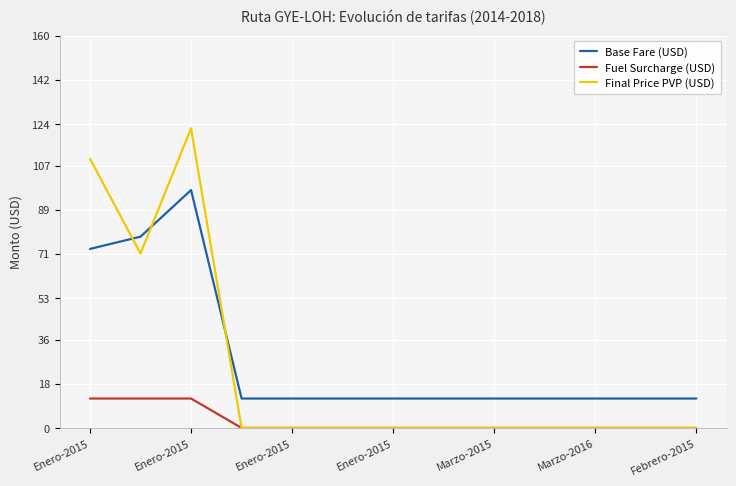

After their last crossing, which series has the higher values: Base Fare (USD) or Final Price PVP (USD)?

Base Fare (USD)